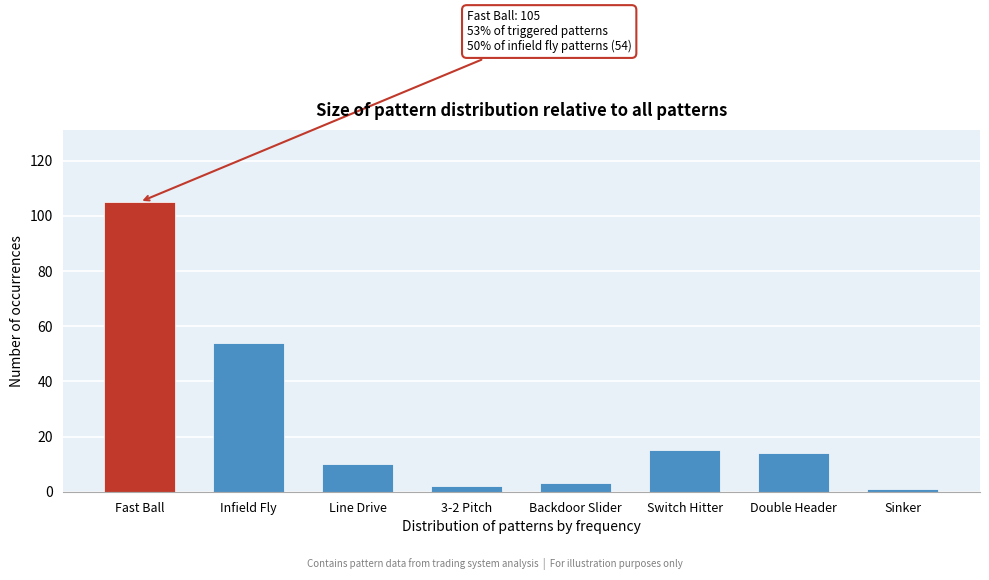

Reading left to right, extract all data points from this chart.

105	54	10	2	3	15	14	1